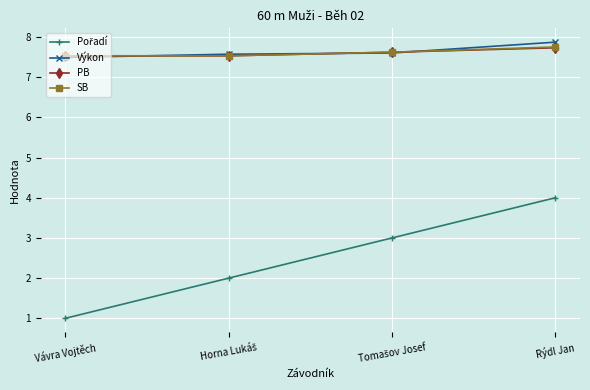

Is it true that PB equals 7.5 at Vávra Vojtěch?

True